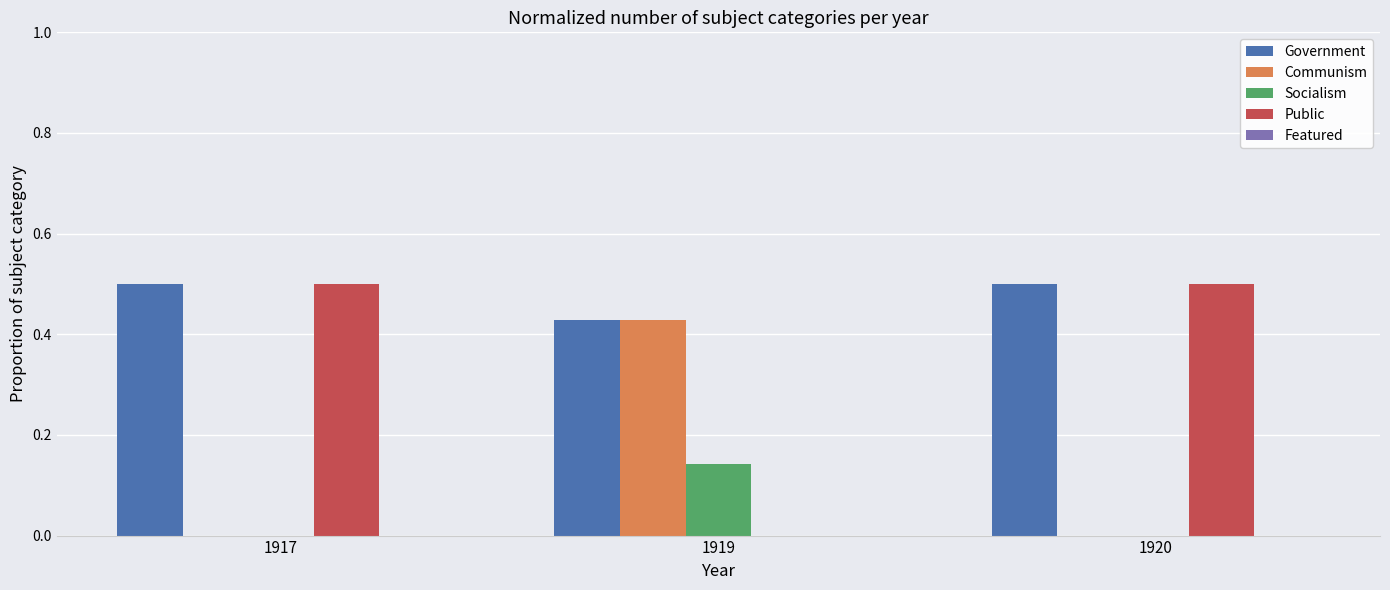

How many groups of bars are there?

3